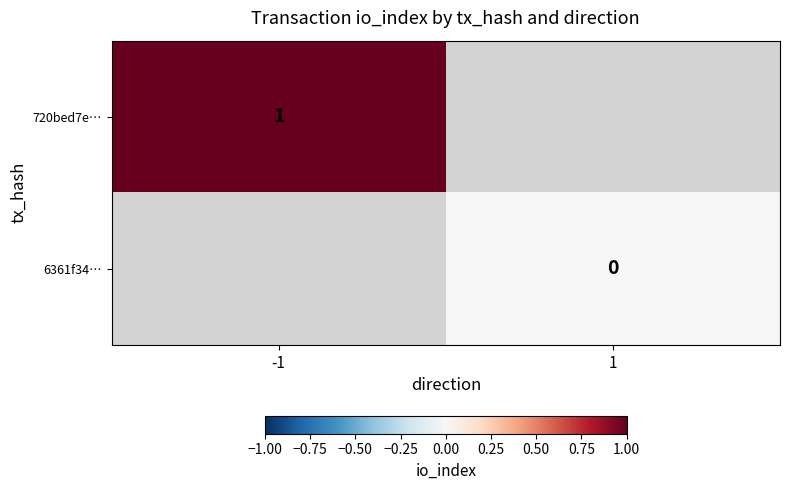

True or false: 720bed7e… has a value of 1.7 at -1.

False